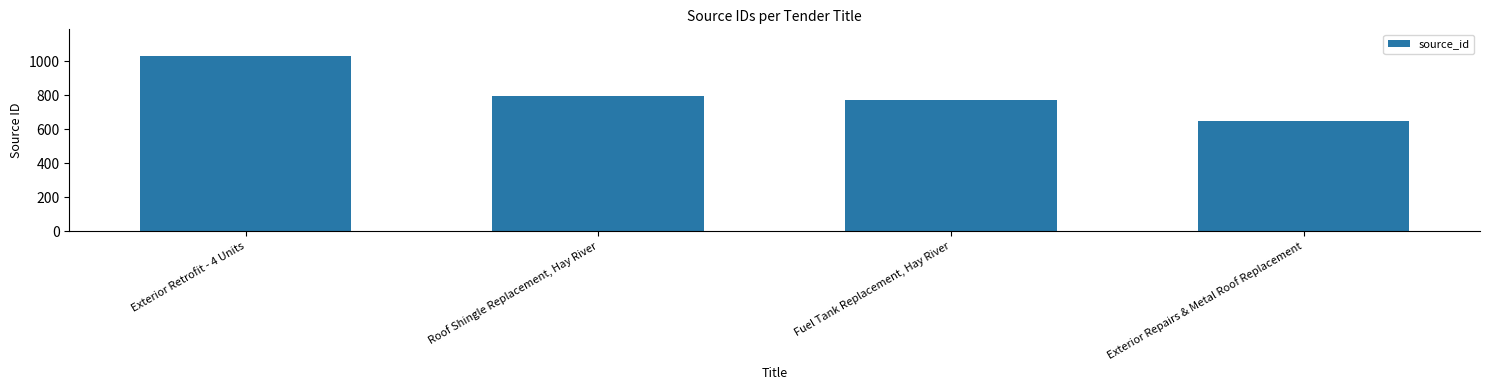

What is the label of the 1st bar from the right?

Exterior Repairs & Metal Roof Replacement